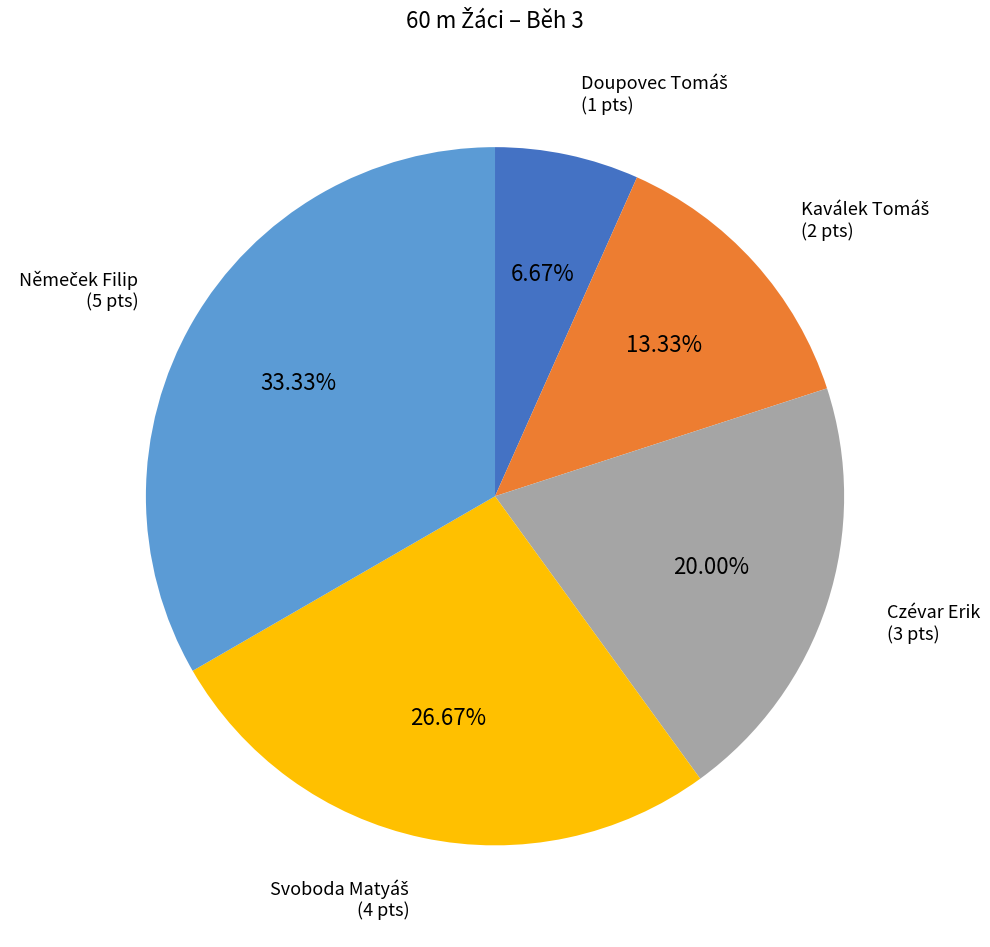

Does any single category account for the majority?

No